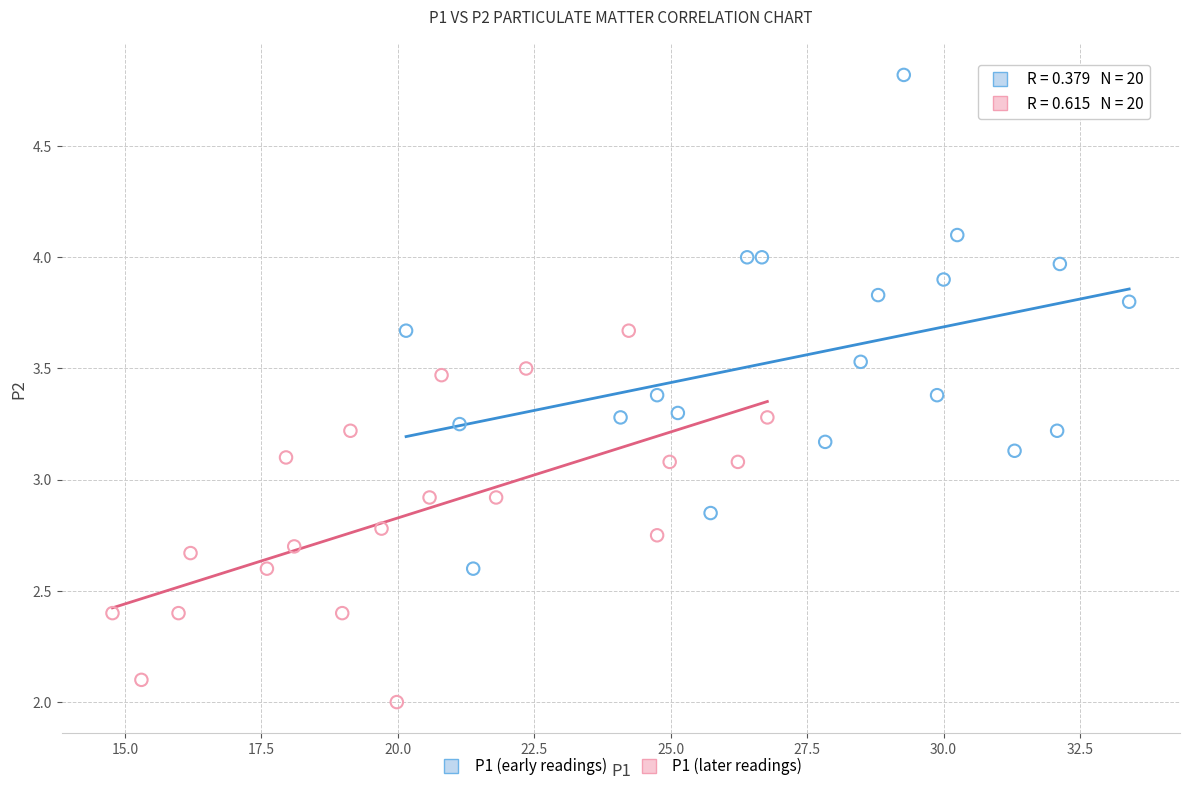

Which series has the largest Y range (max minus min)?

P1 (early readings)